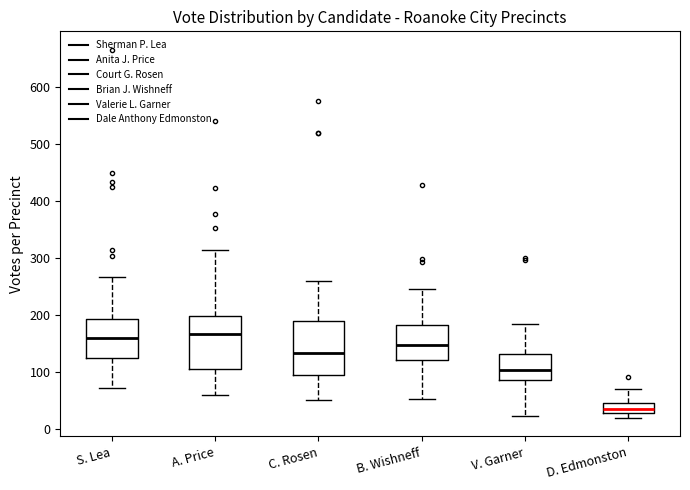

Reading left to right, read every box against the y-axis: the position of its median line, the range the box covers, and the ends of its whiskers. The values are not printed on the chart, so give them approximately, as read against the axis.

S. Lea: median 160, box 130 to 190, whiskers 70 to 270
A. Price: median 170, box 110 to 200, whiskers 60 to 320
C. Rosen: median 130, box 90 to 190, whiskers 50 to 260
B. Wishneff: median 150, box 120 to 180, whiskers 50 to 250
V. Garner: median 100, box 90 to 130, whiskers 20 to 190
D. Edmonston: median 30 (inside the box), box 30 to 50, whiskers 20 to 70